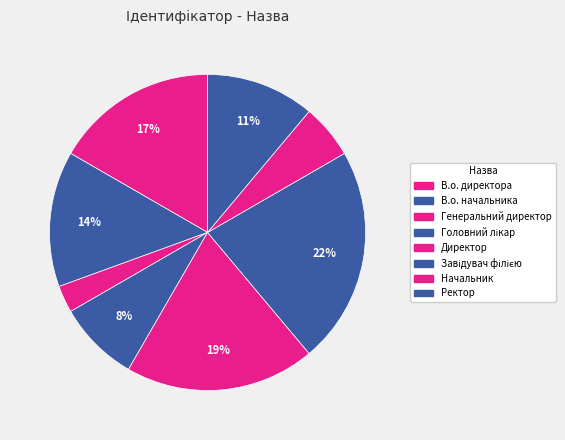

What percentage is the Генеральний директор slice, to the nearest percent?

3%